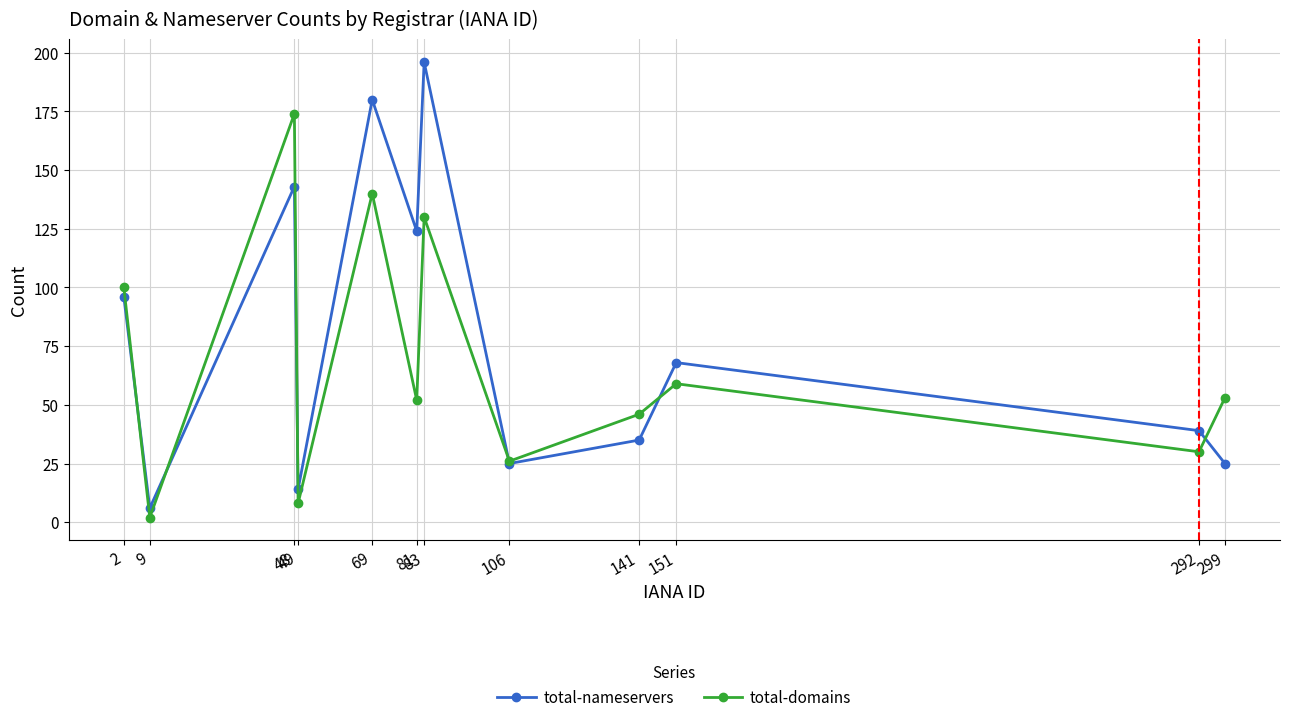

How many interior local peaks does the total-domains series have?

4